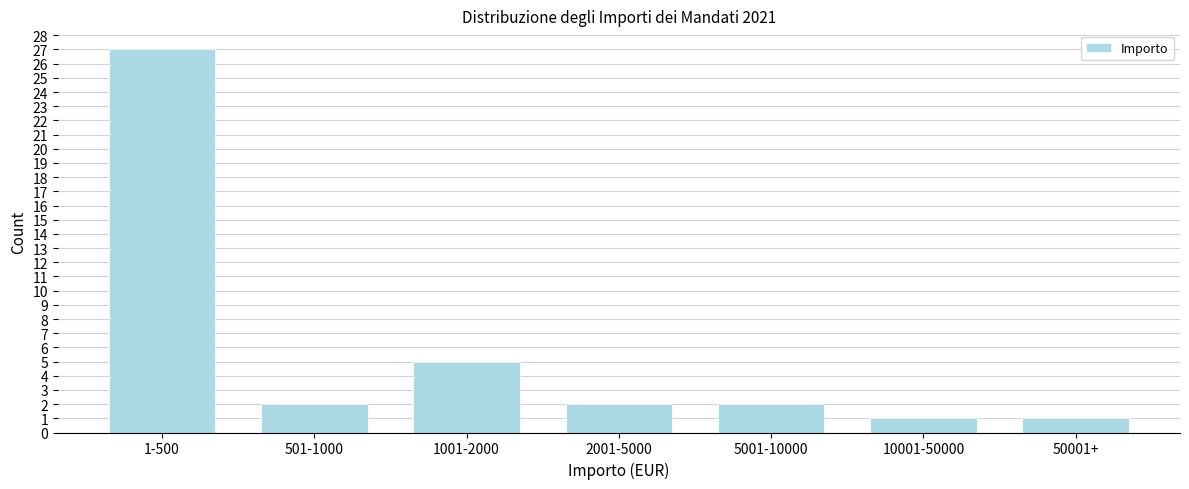

Reading right to left, extract all data points from this chart.

50001+=1	10001-50000=1	5001-10000=2	2001-5000=2	1001-2000=5	501-1000=2	1-500=27